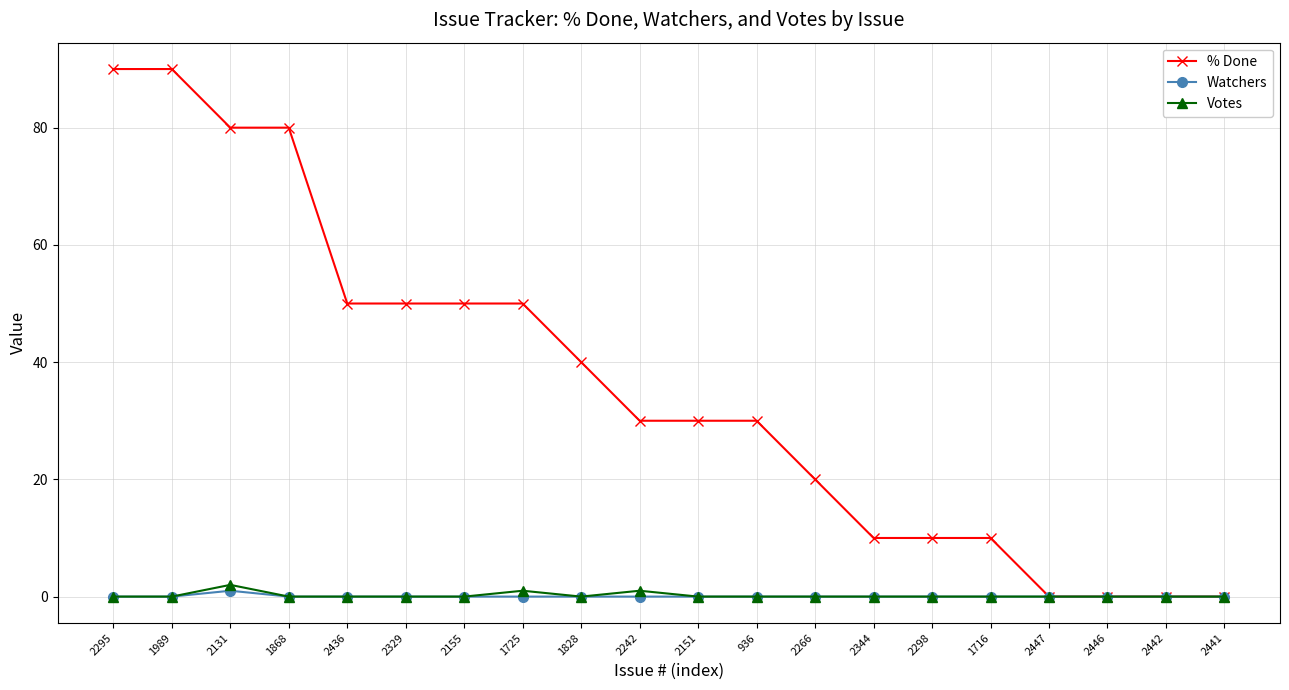

The Watchers series shows 0 at 2446. True or false?

True